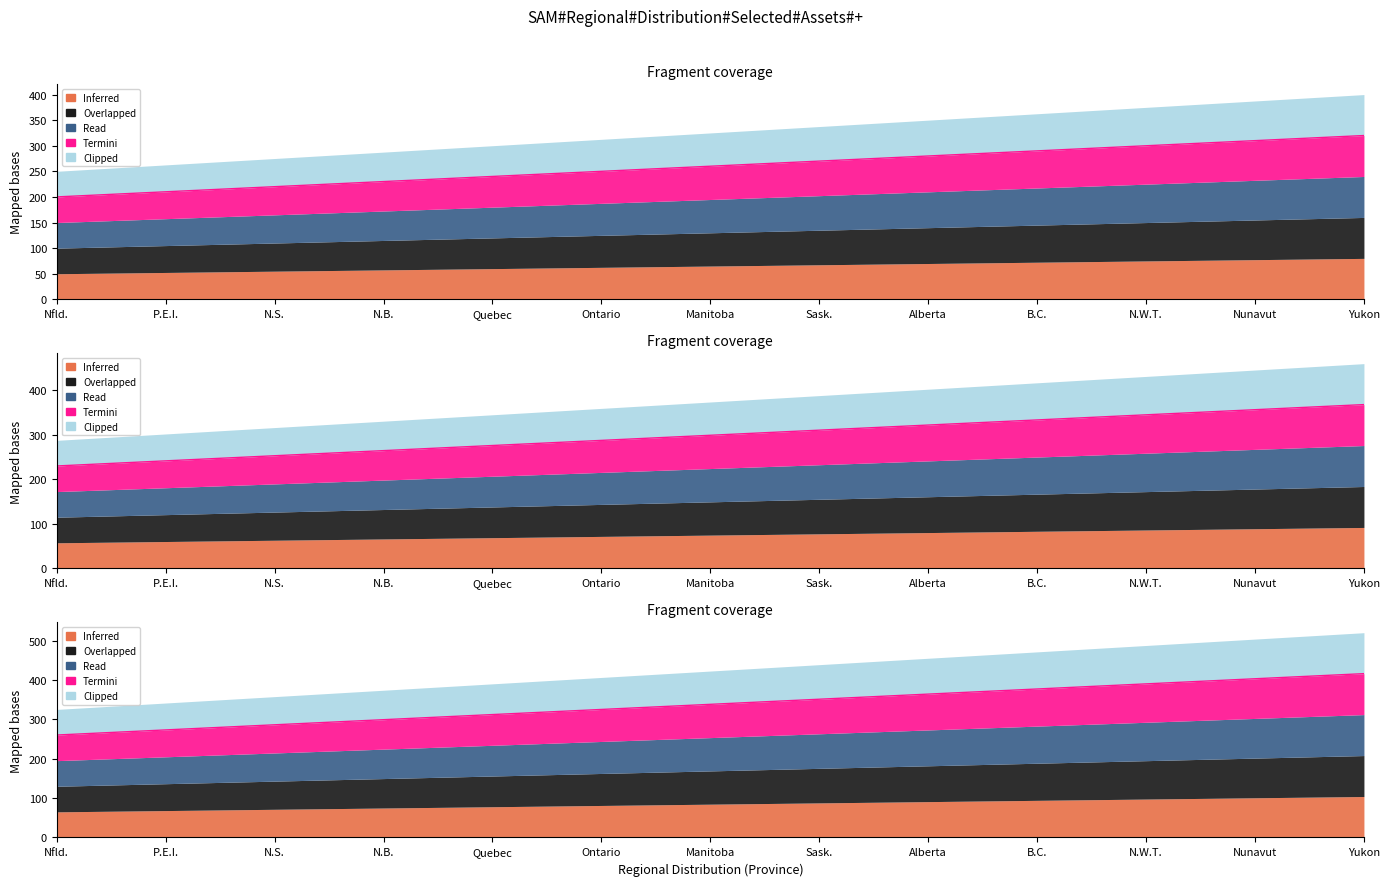

True or false: Overlapped has more than 1 points higher than both neighbors.

False